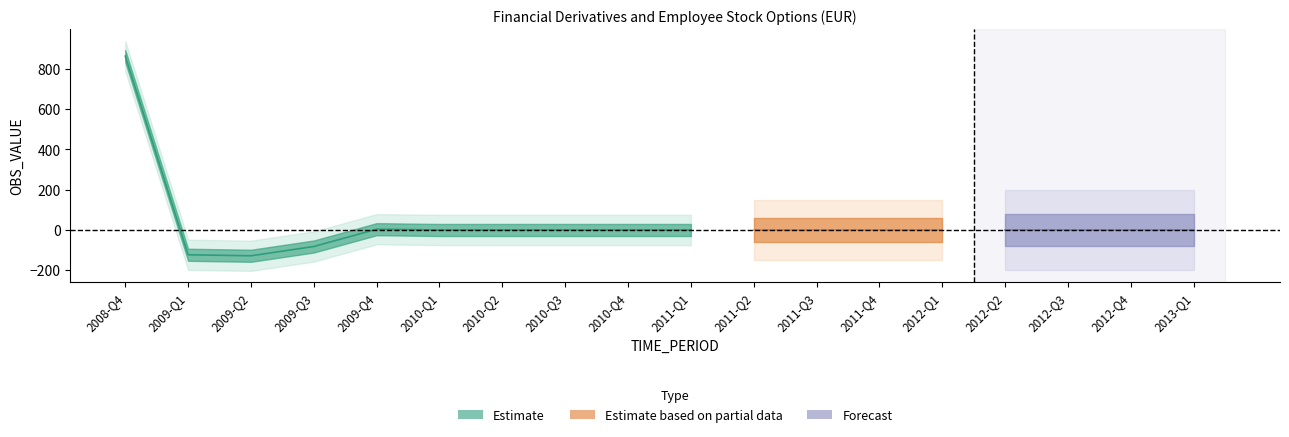

Between 2009-Q3 and 2009-Q4, which is larger?

2009-Q4